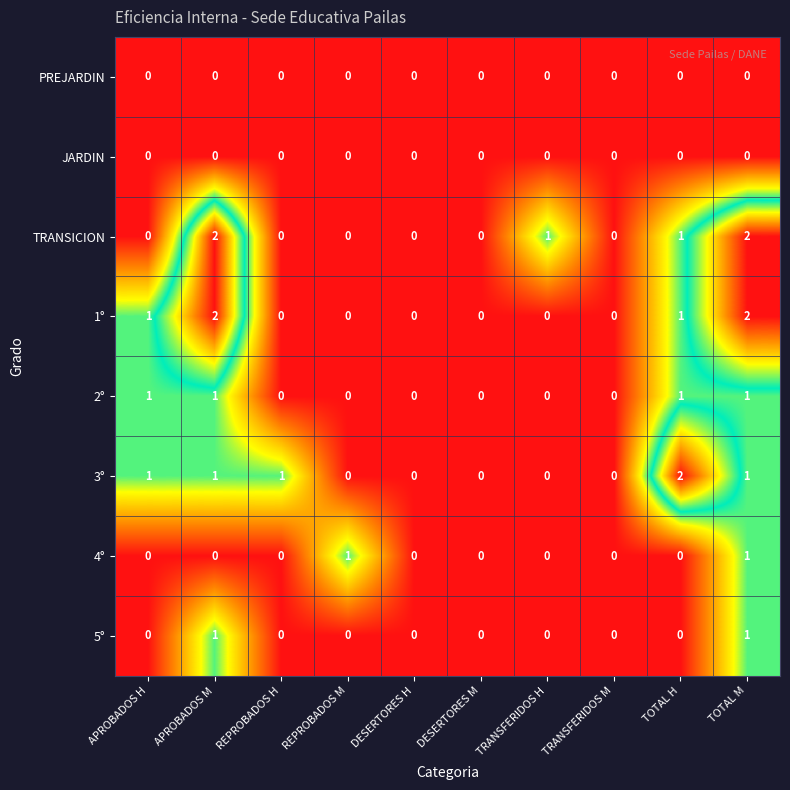

At which category is the sum across all series the highest?

TOTAL M